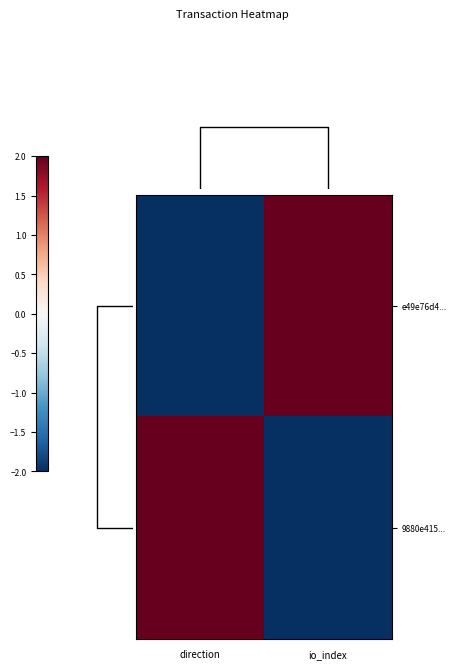

What is the difference between the 9880e415... values at direction and io_index?

4